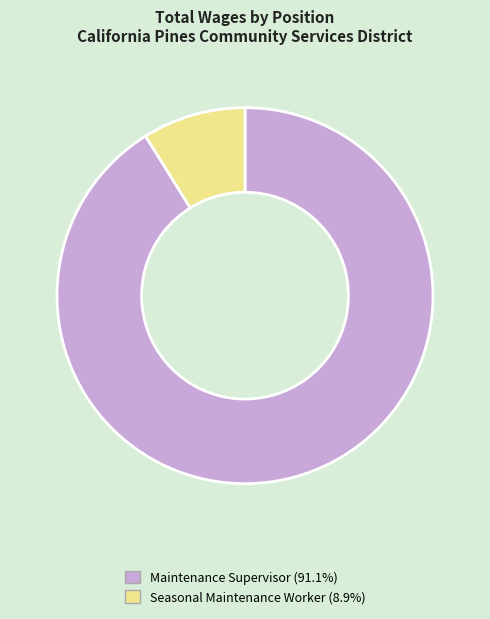

Do Maintenance Supervisor (91.1%) and Seasonal Maintenance Worker (8.9%) together represent more than half of the pie?

Yes